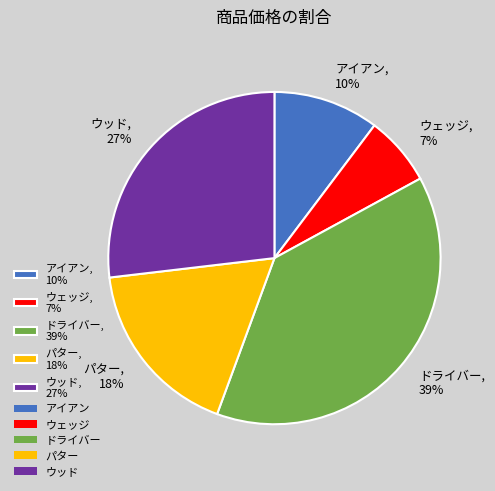

Do アイアン, 10% and ウェッジ, 7% together represent more than half of the pie?

No